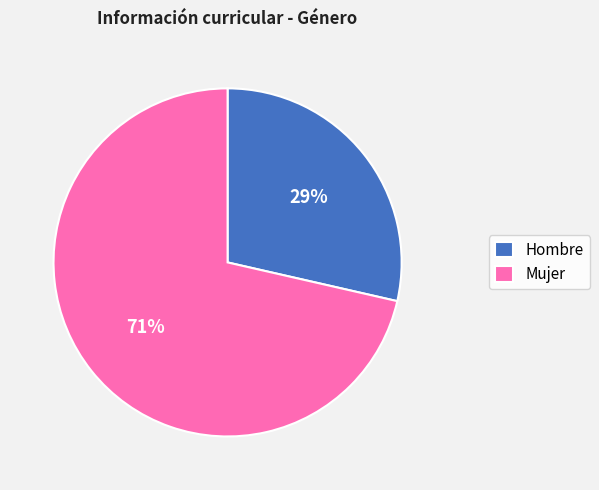

To the nearest percent, what is the average slice percentage?

50%